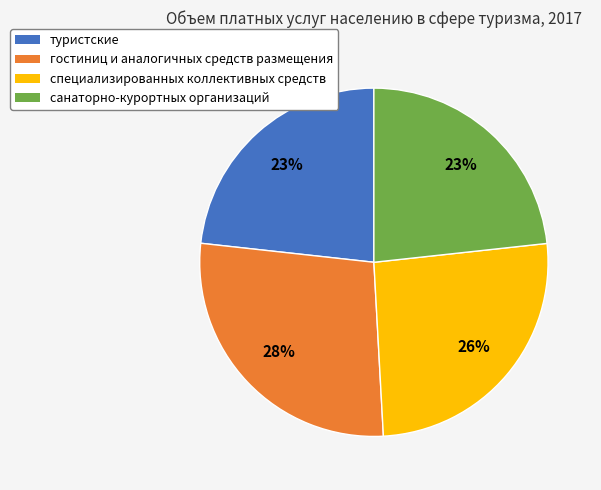

Combined, do туристские and специализированных коллективных средств account for over 50%?

No